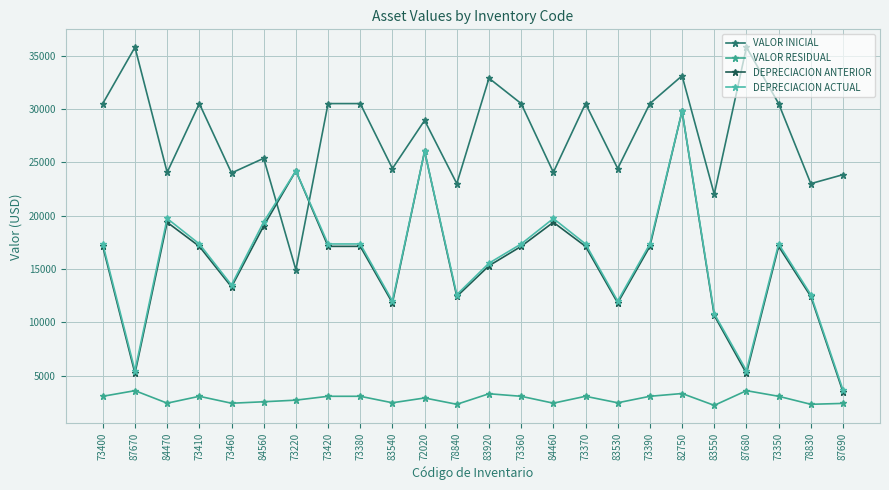

How many distinct data groups are displayed?

4